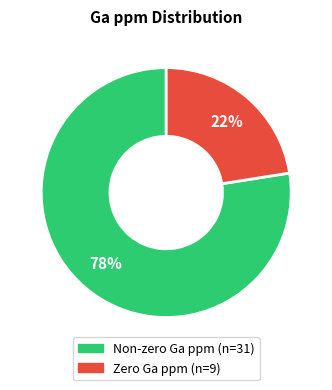

Is there any slice that represents more than half of the pie?

Yes